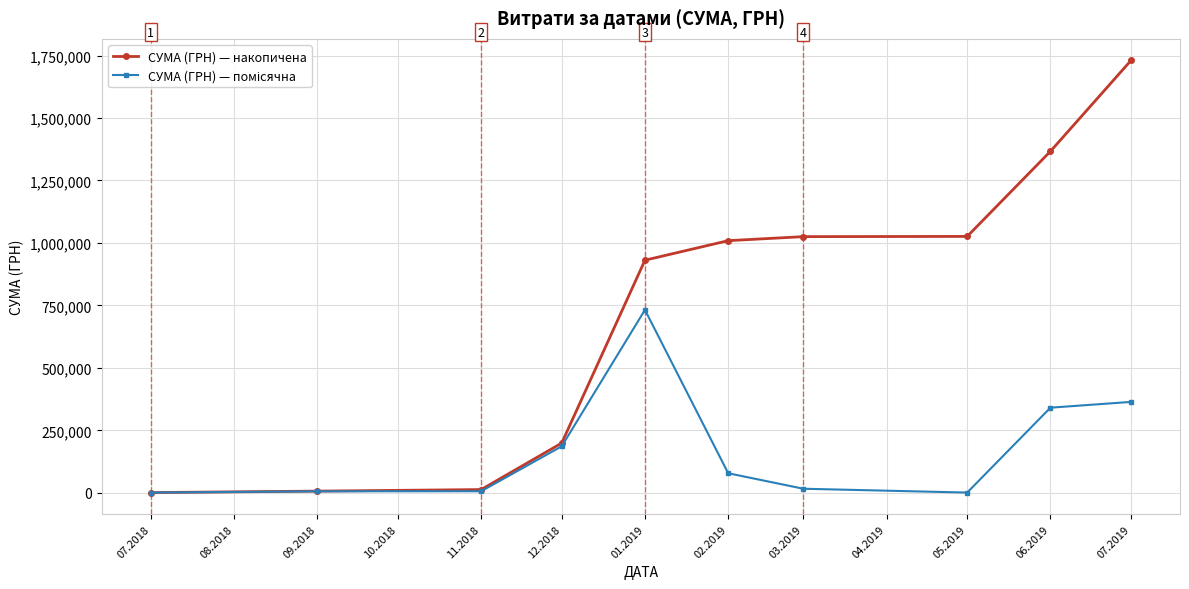

At which category is the sum across all series the highest?

07.2019